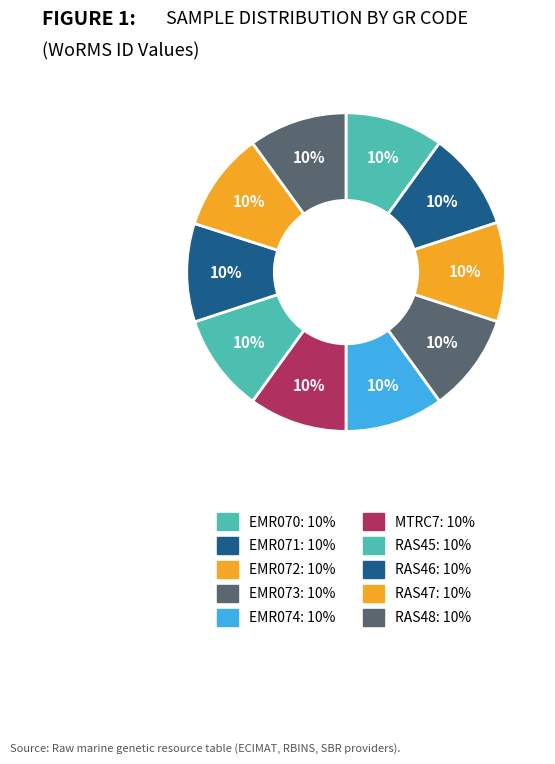

Rank the categories by value from highest to lowest.

EMR072, RAS47, RAS46, EMR073, EMR071, EMR074, RAS48, EMR070, MTRC7, RAS45